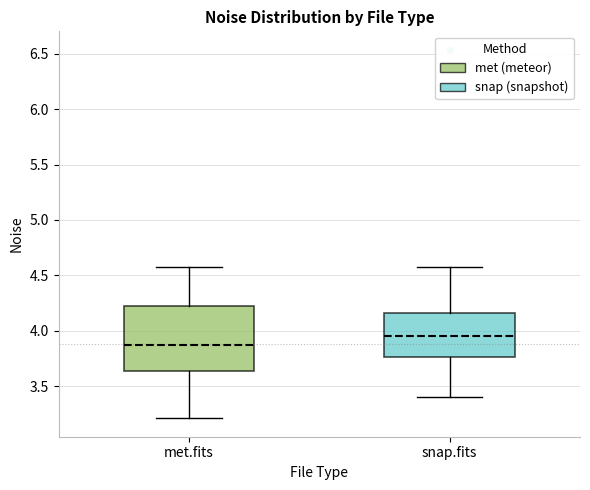

Where does the median line of the box for met.fits sit on the y-axis? The values are not printed on the chart, so give them approximately, as read against the axis.

3.85